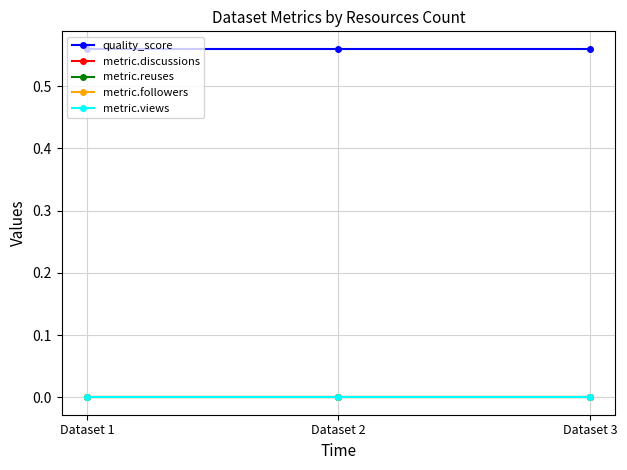

At which category does the chart reach its peak across all series?

Dataset 1